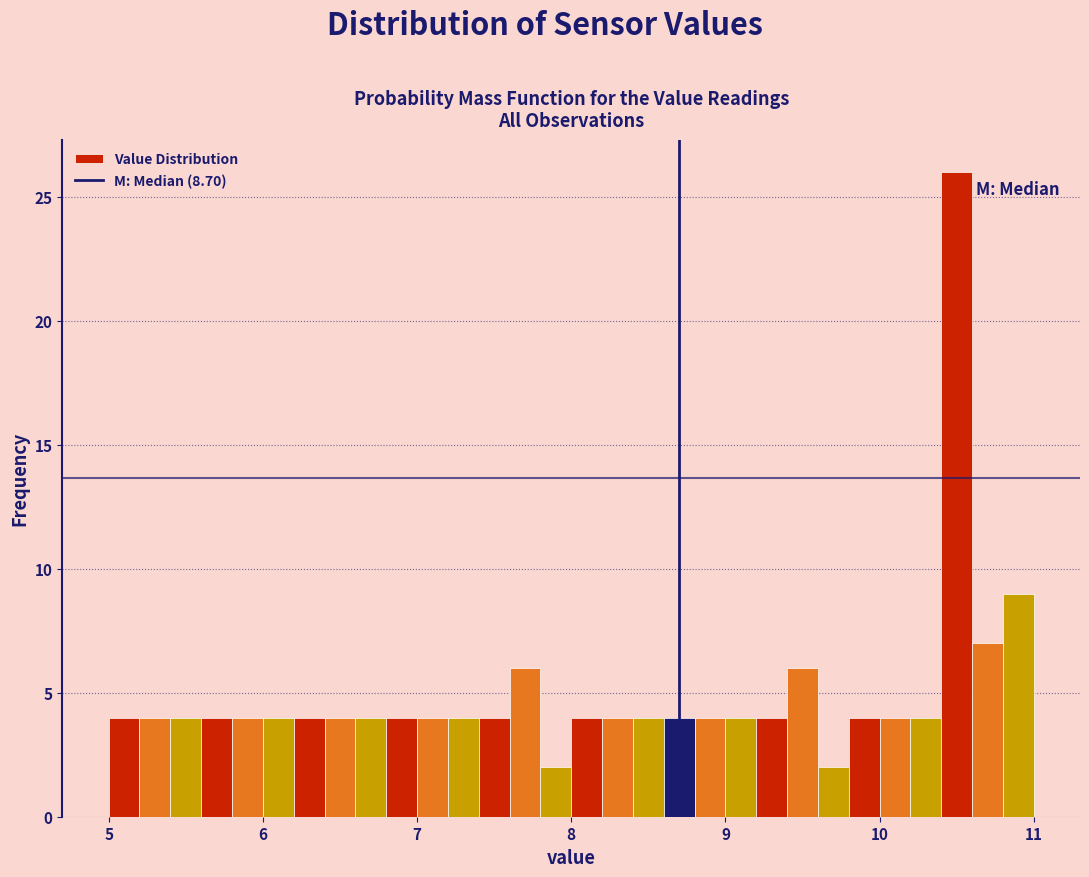

Around what value on the x-axis is the tallest bar? Give the approximate position of its centre, as read against the axis.

10.5